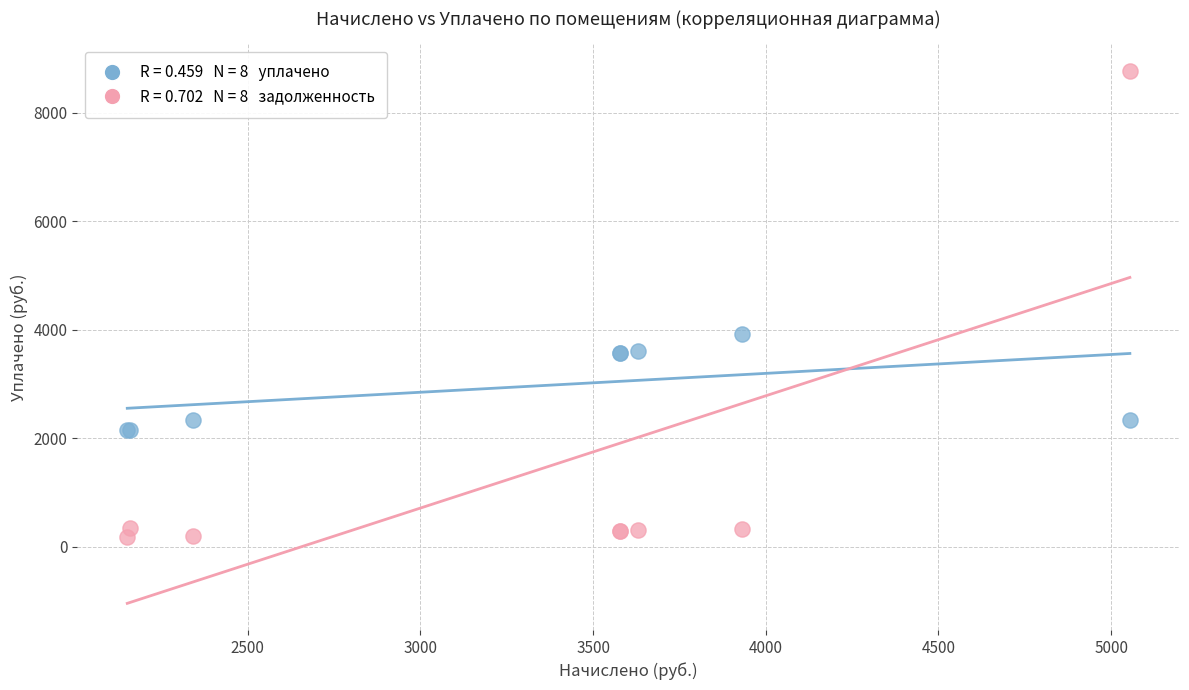

Across all series, what Y value is closest to 4477?

3917.6